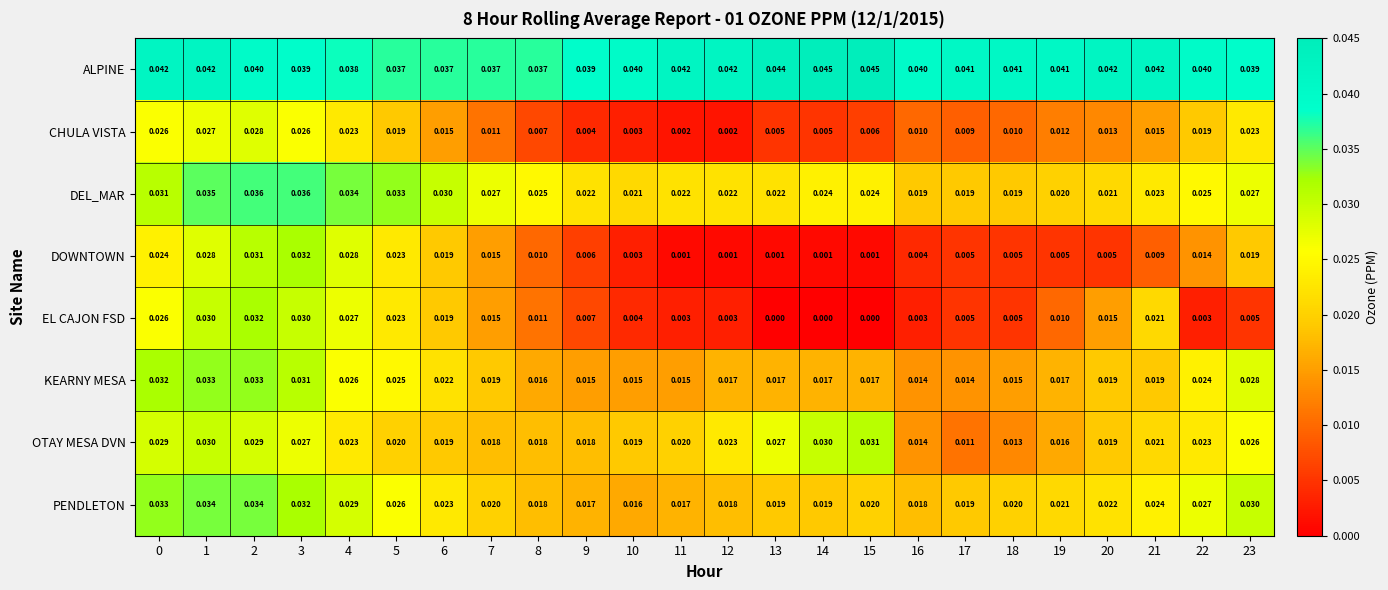

Which series has the largest range (max minus min)?

EL CAJON FSD